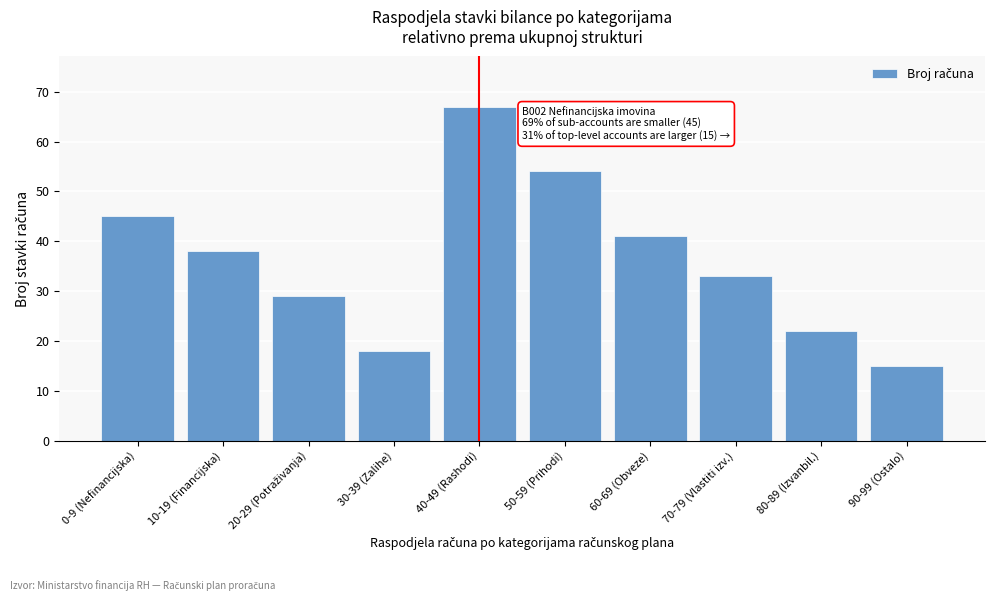

Reading left to right, extract all data points from this chart.

45	38	29	18	67	54	41	33	22	15